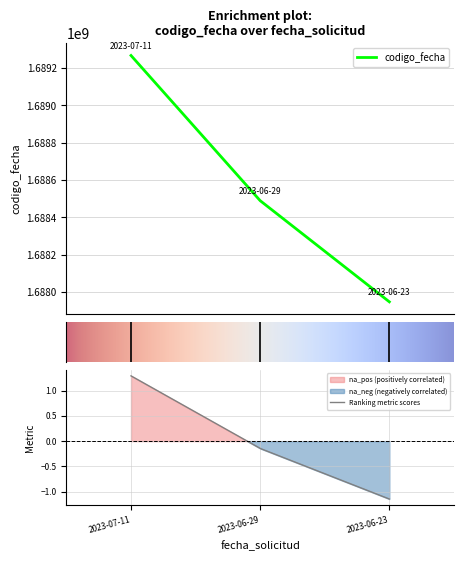

What is the minimum value for codigo_fecha?

1687948522